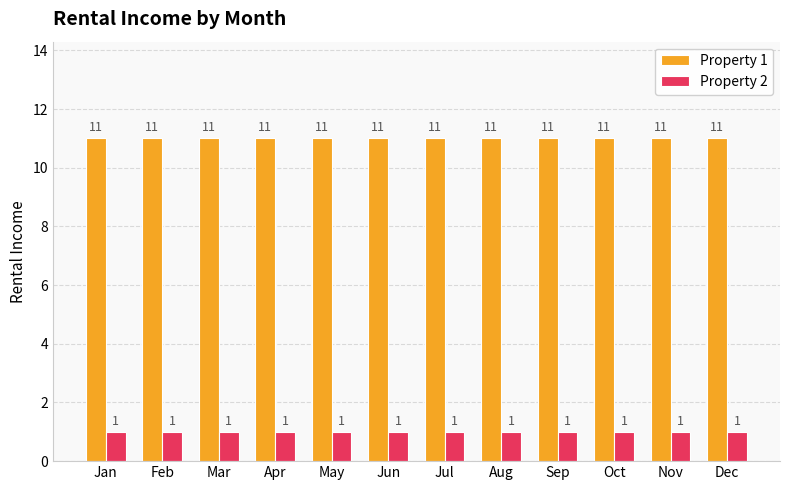

Is the value of Property 2 at Aug greater than the value of Property 1 at Mar?

No